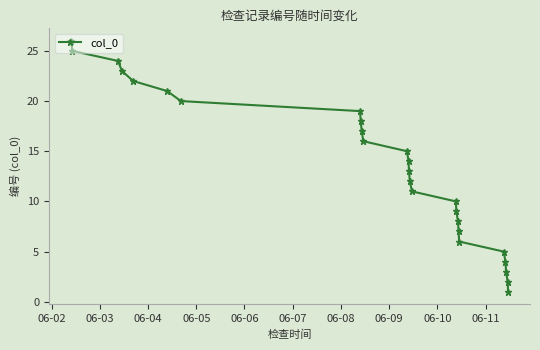

Count the number of categories in the chart.

26